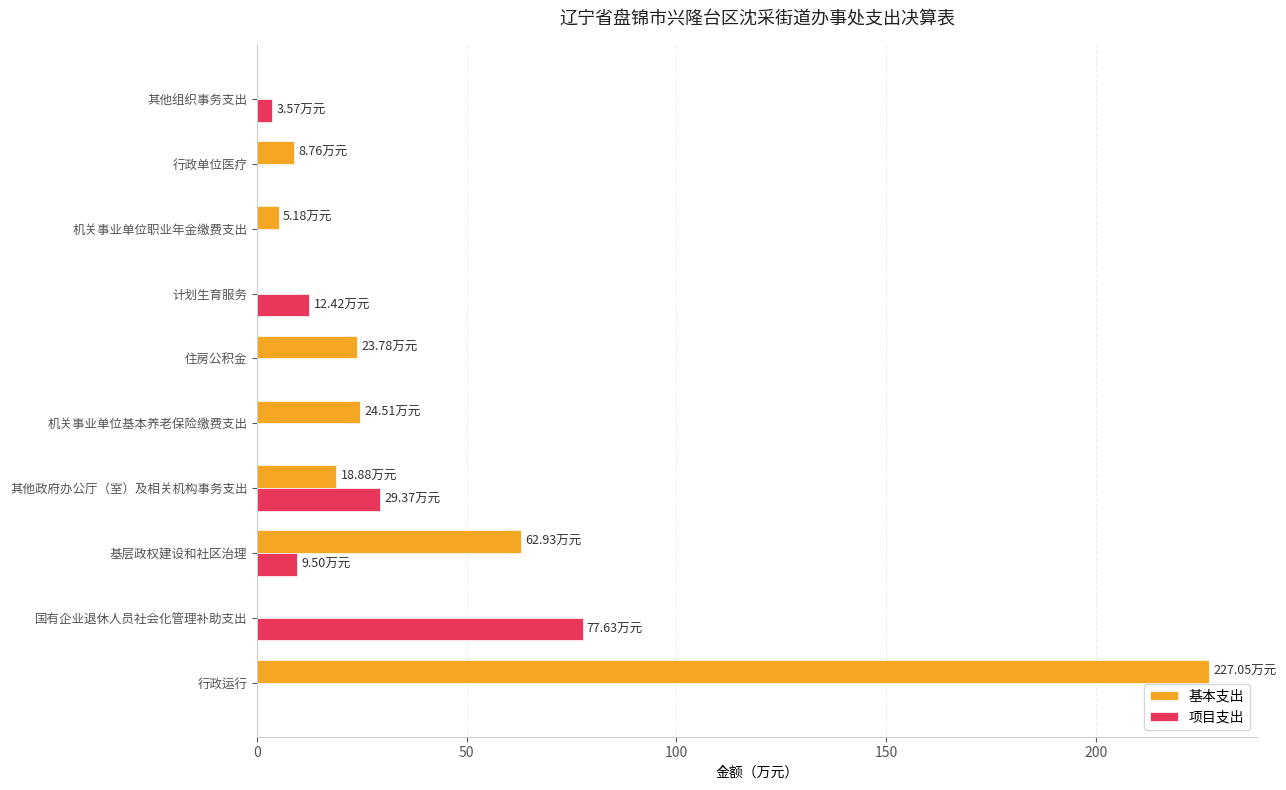

Count the number of data series in this chart.

2